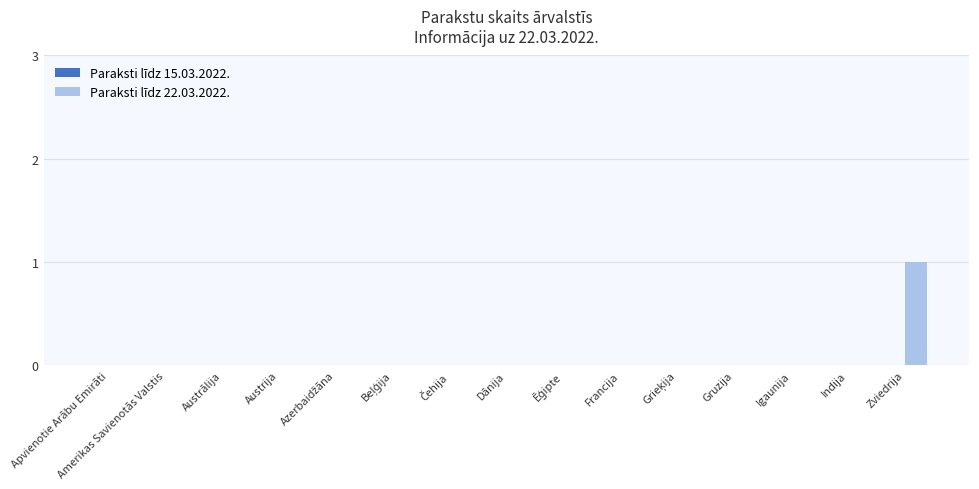

True or false: the data shows 1 at Zviedrija.

True